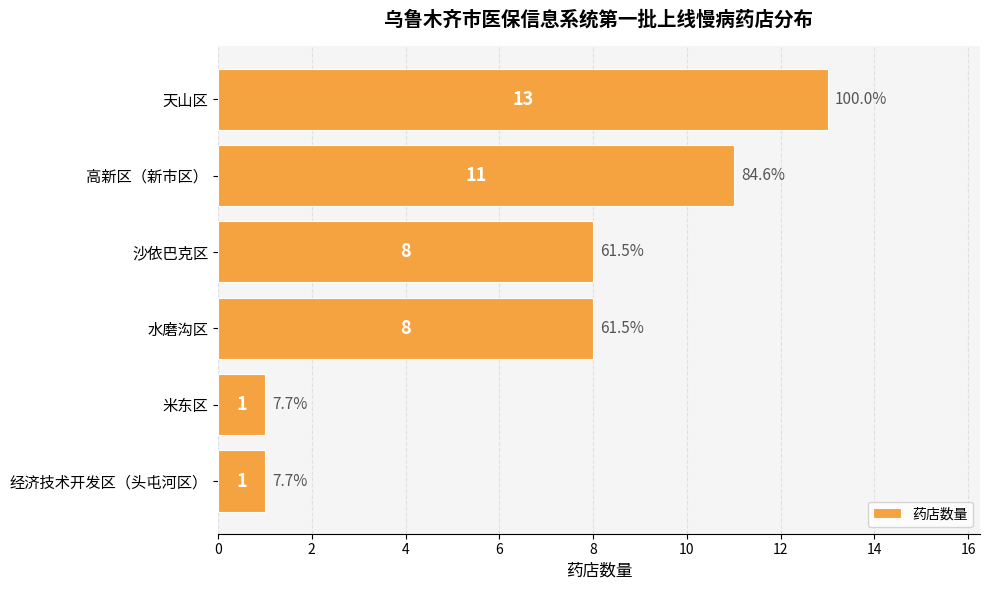

Are the bars grouped side by side (vs. stacked)?

No